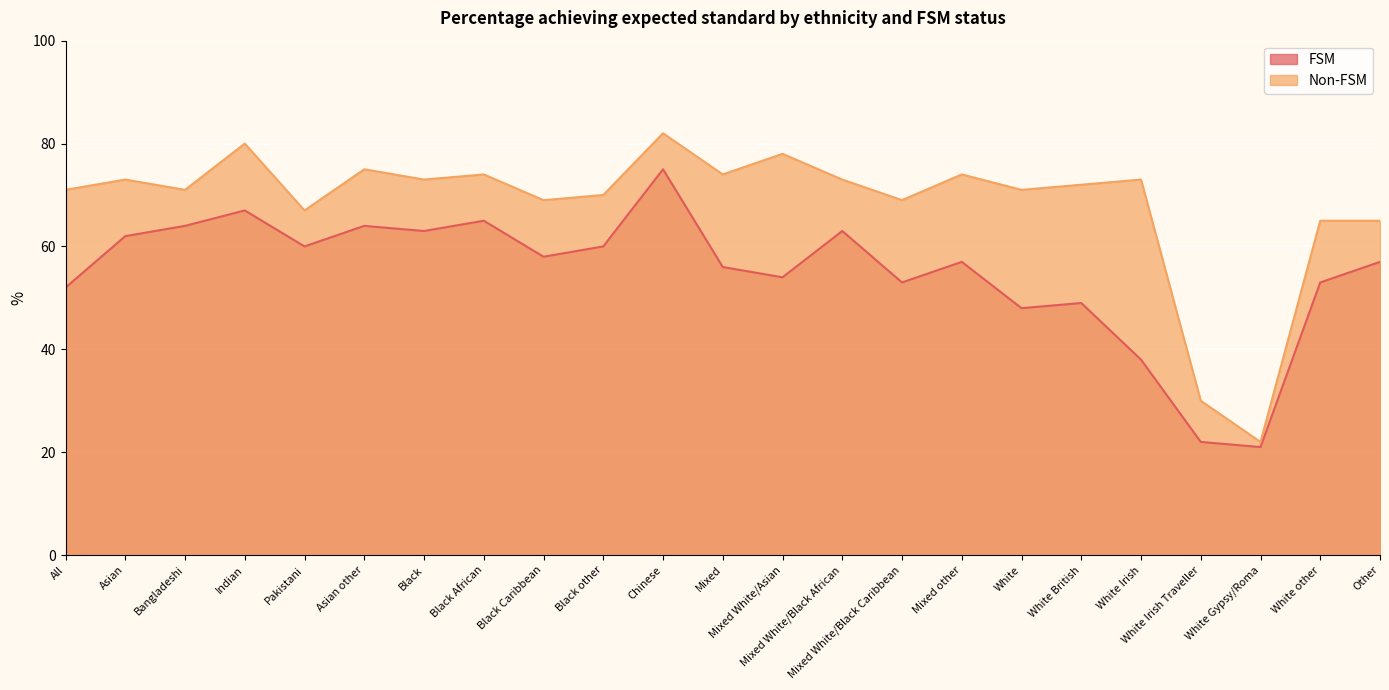

True or false: FSM and Non-FSM intersect in this chart.

False